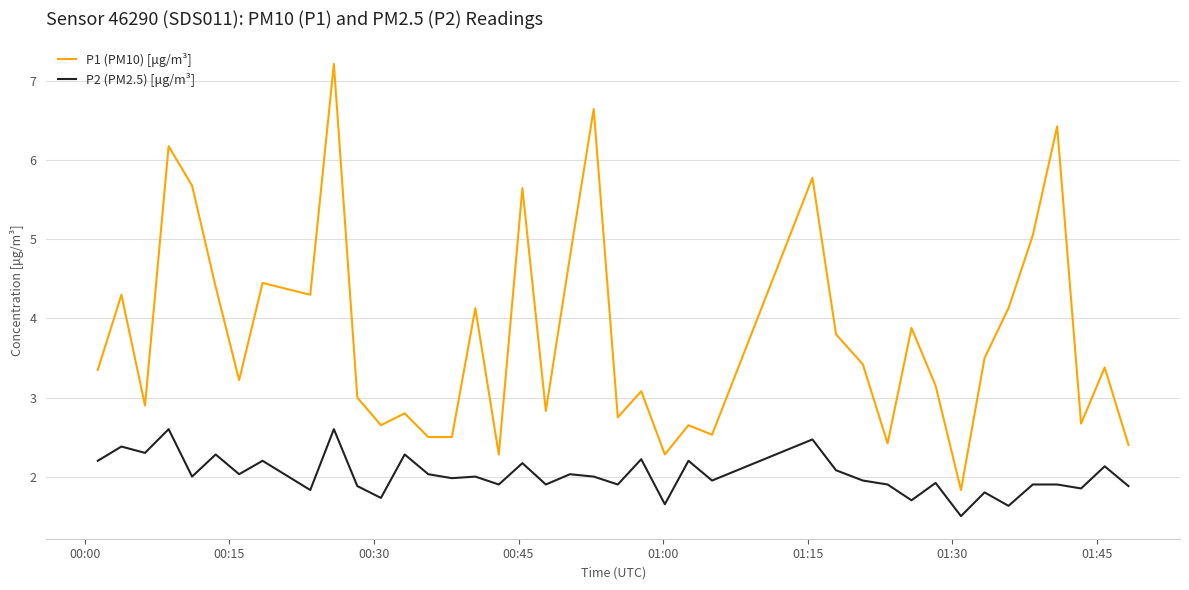

Which series has the largest total across all categories?

P1 (PM10) [μg/m³]